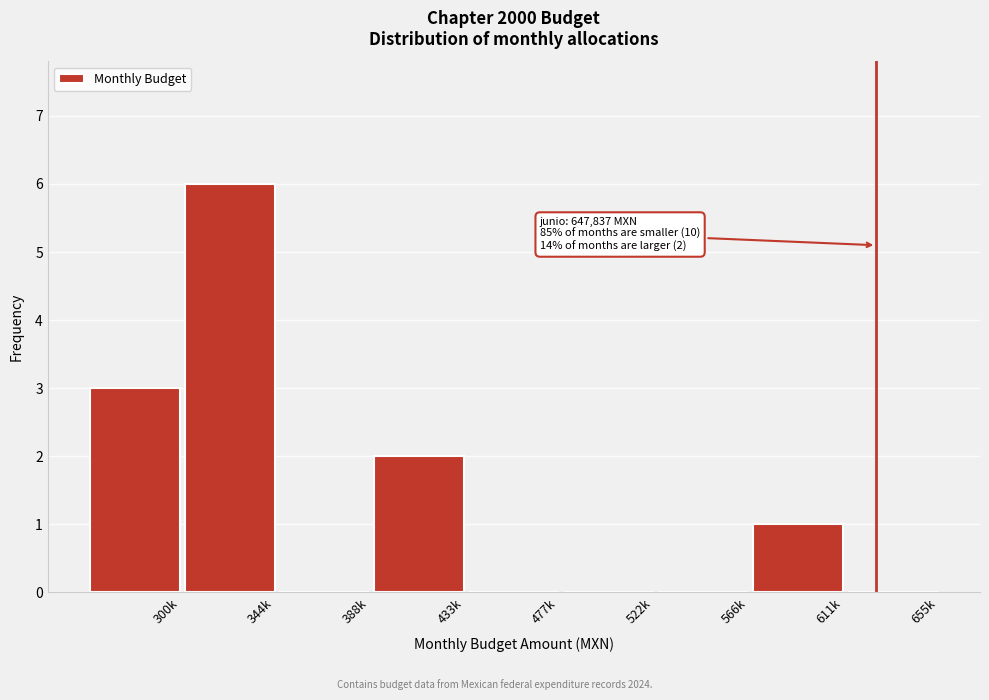

Reading left to right, transcribe all the data shown in this chart.

300k=3	344k=6	388k=0	433k=2	477k=0	522k=0	566k=0	611k=1	655k=0